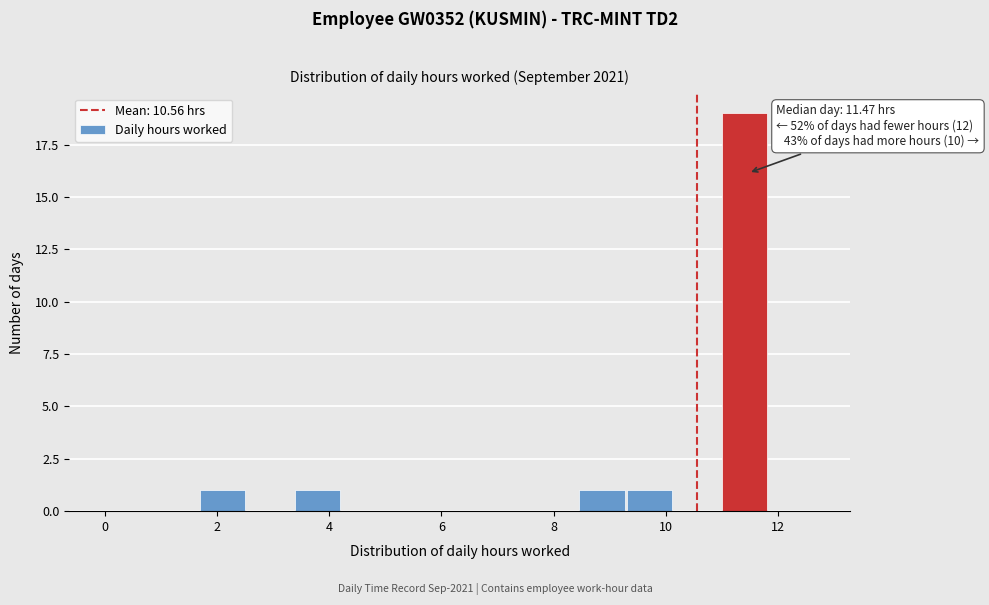

Which range on the x-axis has the tallest bar?

11.0 to 11.8